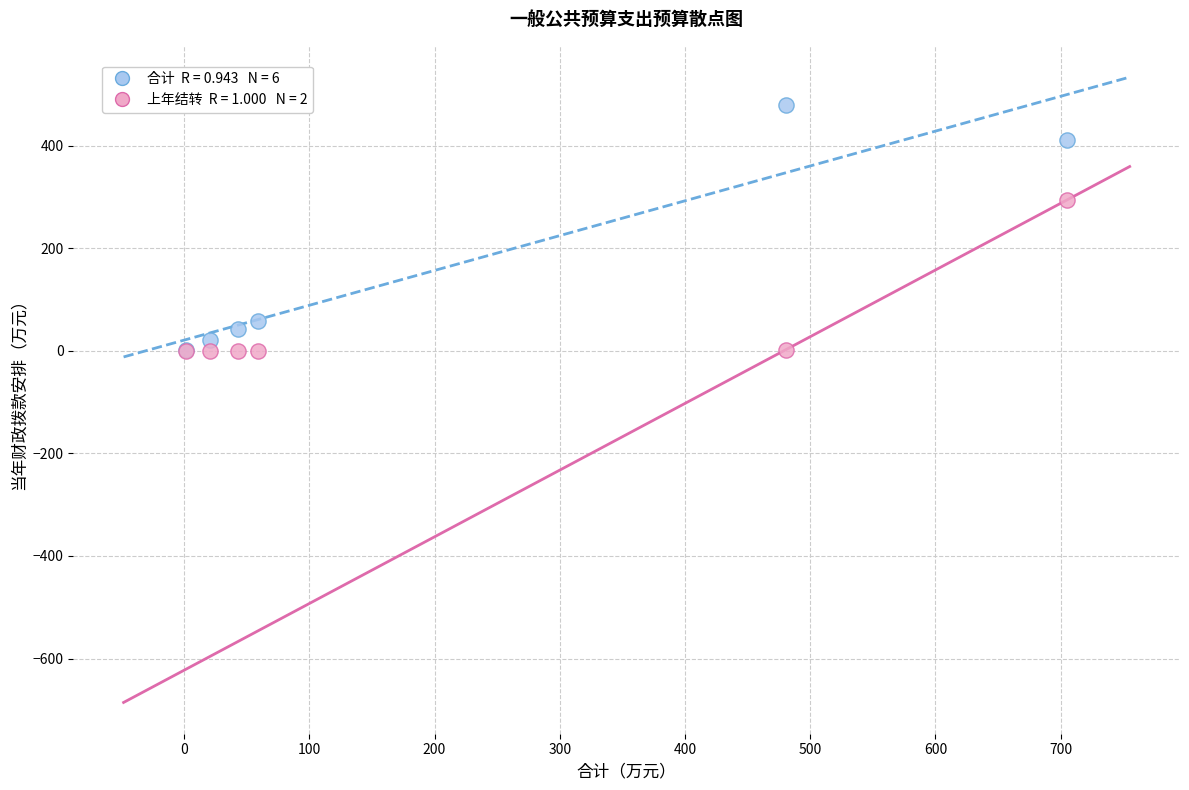

Across all series, what Y value is closest to 239?

294.1